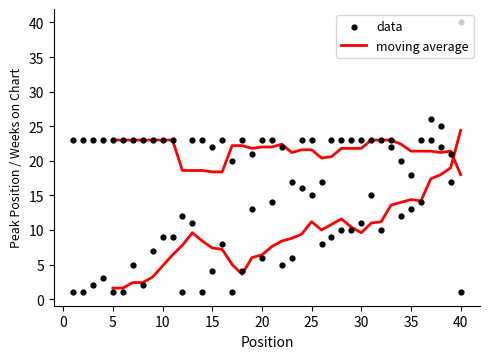

Is the value of Peak Position at 34 greater than the value of Weeks on Chart at 15?

No